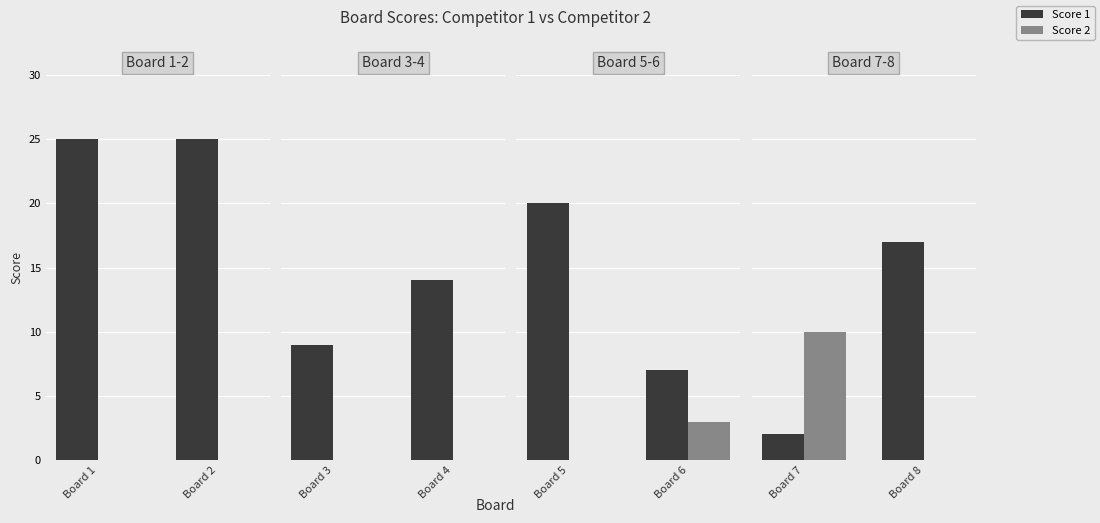

Which has a higher value, Board 7 or Board 8?

Board 8